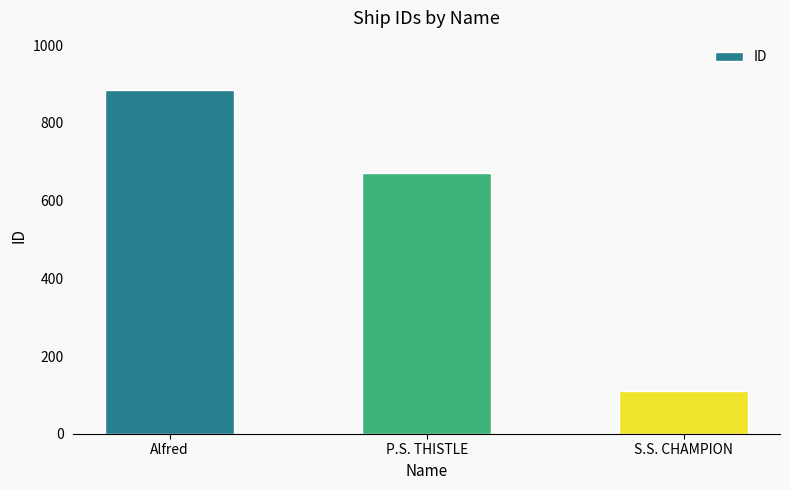

At which category does the chart reach its peak across all series?

Alfred